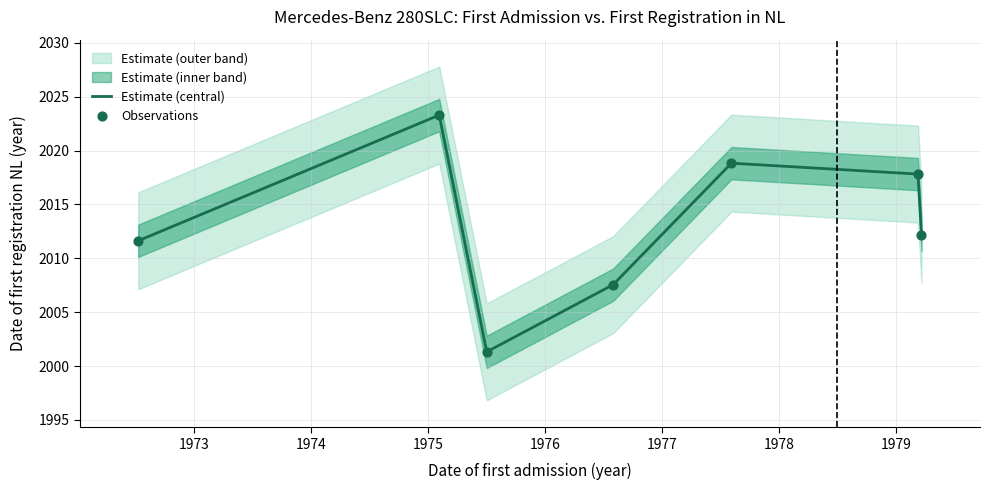

At how many categories does at least one series exceed 2019?

1